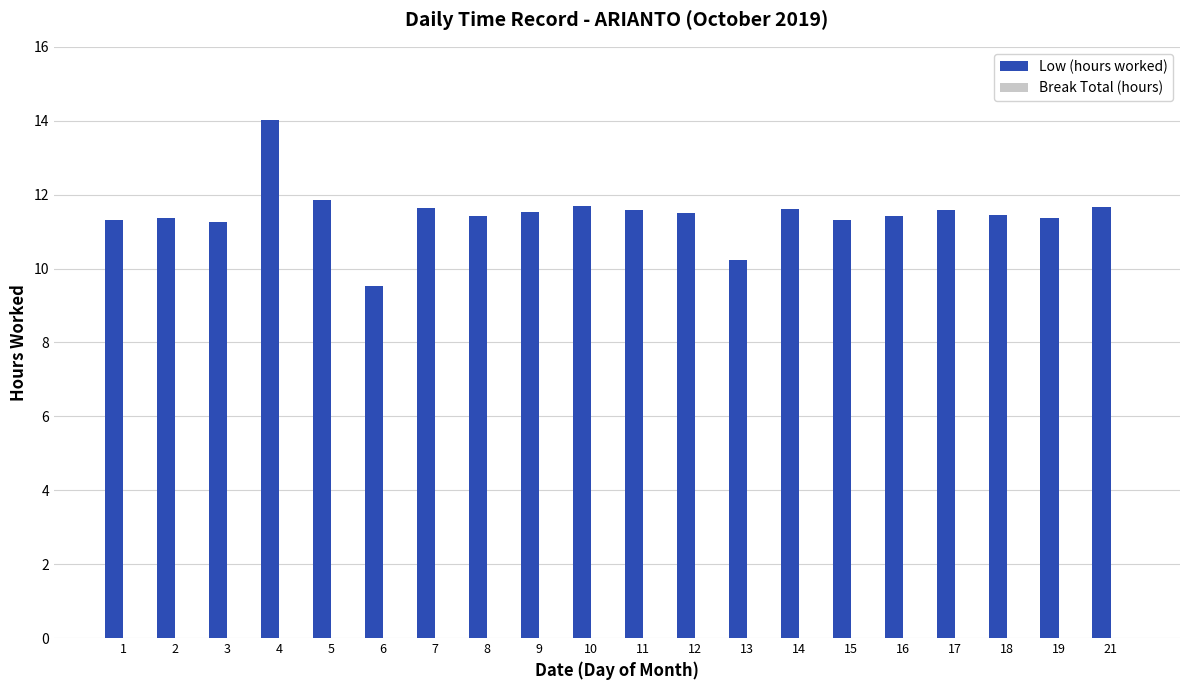

The chart shows a value of 11.3 at 3. True or false?

True